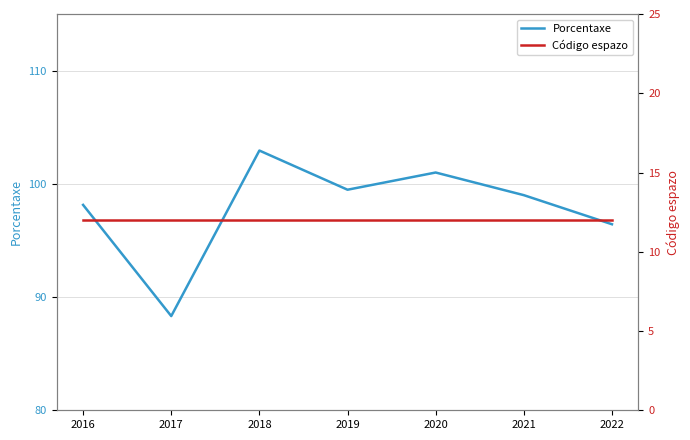

Rank the series at 2022 from highest to lowest value.

Porcentaxe, Código espazo